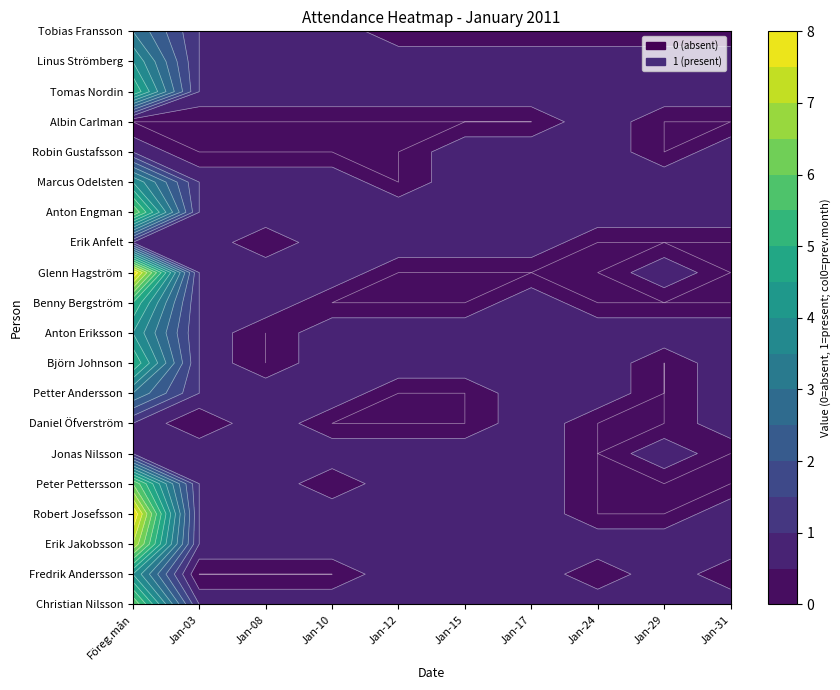

The value of Anton Engman at Jan-15 is 2. True or false?

False